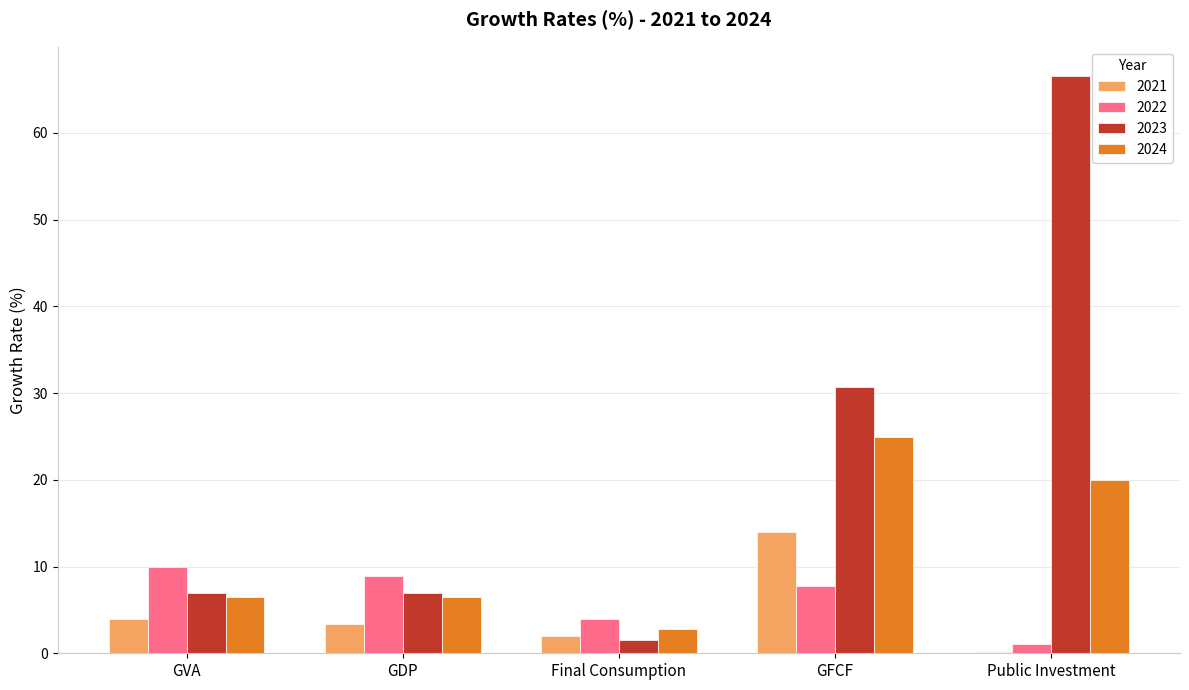

The 2024 series shows 35.2 at GFCF. True or false?

False